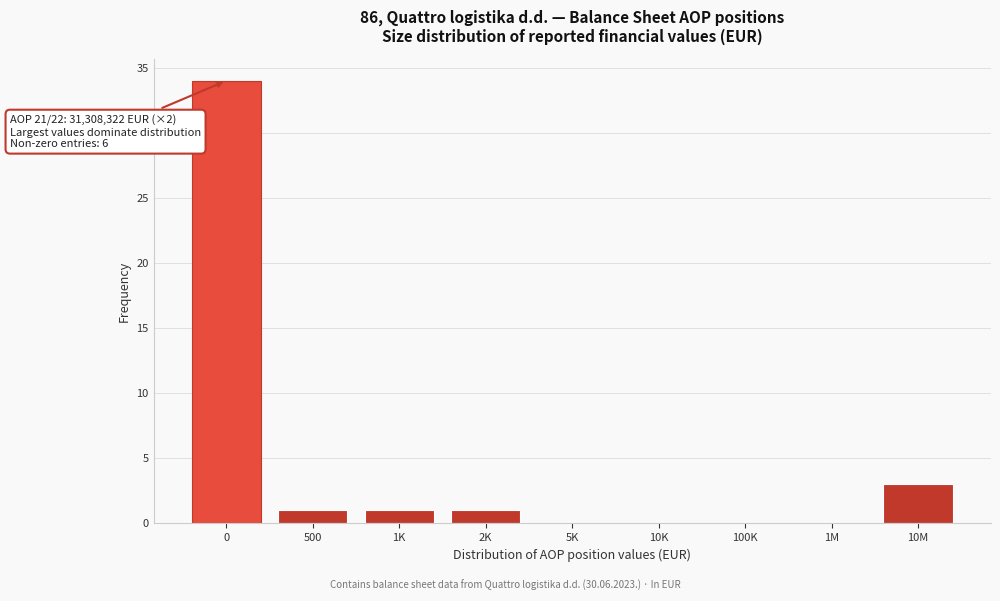

Reading left to right, extract all data points from this chart.

0=34	500=1	1K=1	2K=1	5K=0	10K=0	100K=0	1M=0	10M=3